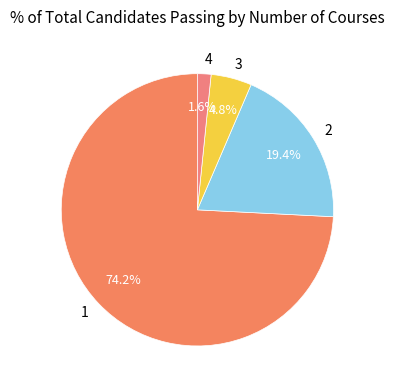

True or false: 2 accounts for 19% of the total.

True